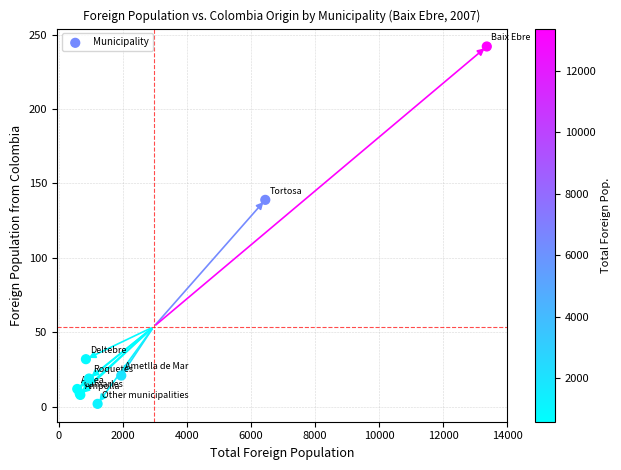

What Y value in the scatter plot is closest to 122?

139